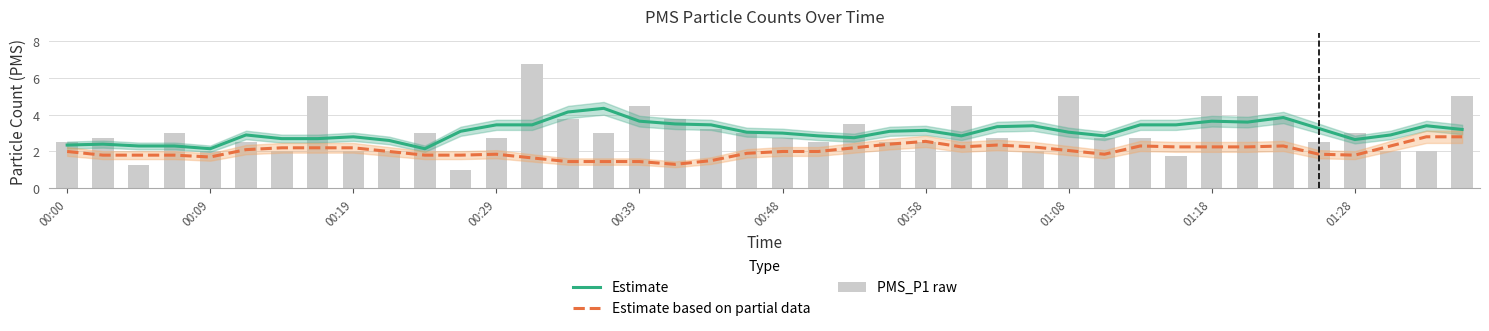

Rank the series by their maximum value, from highest to lowest.

PMS_P1 raw, Estimate, Estimate based on partial data